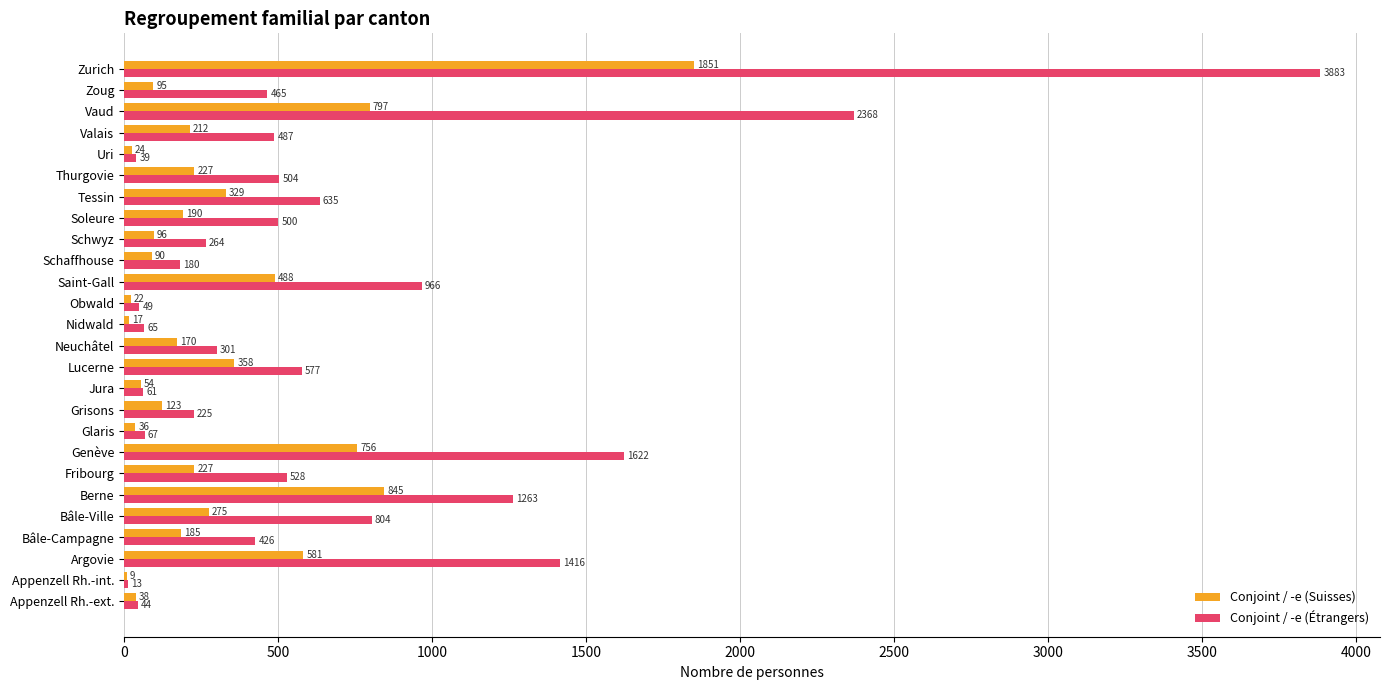

Which series changed the most between Grisons and Schwyz?

Conjoint / -e (Étrangers)